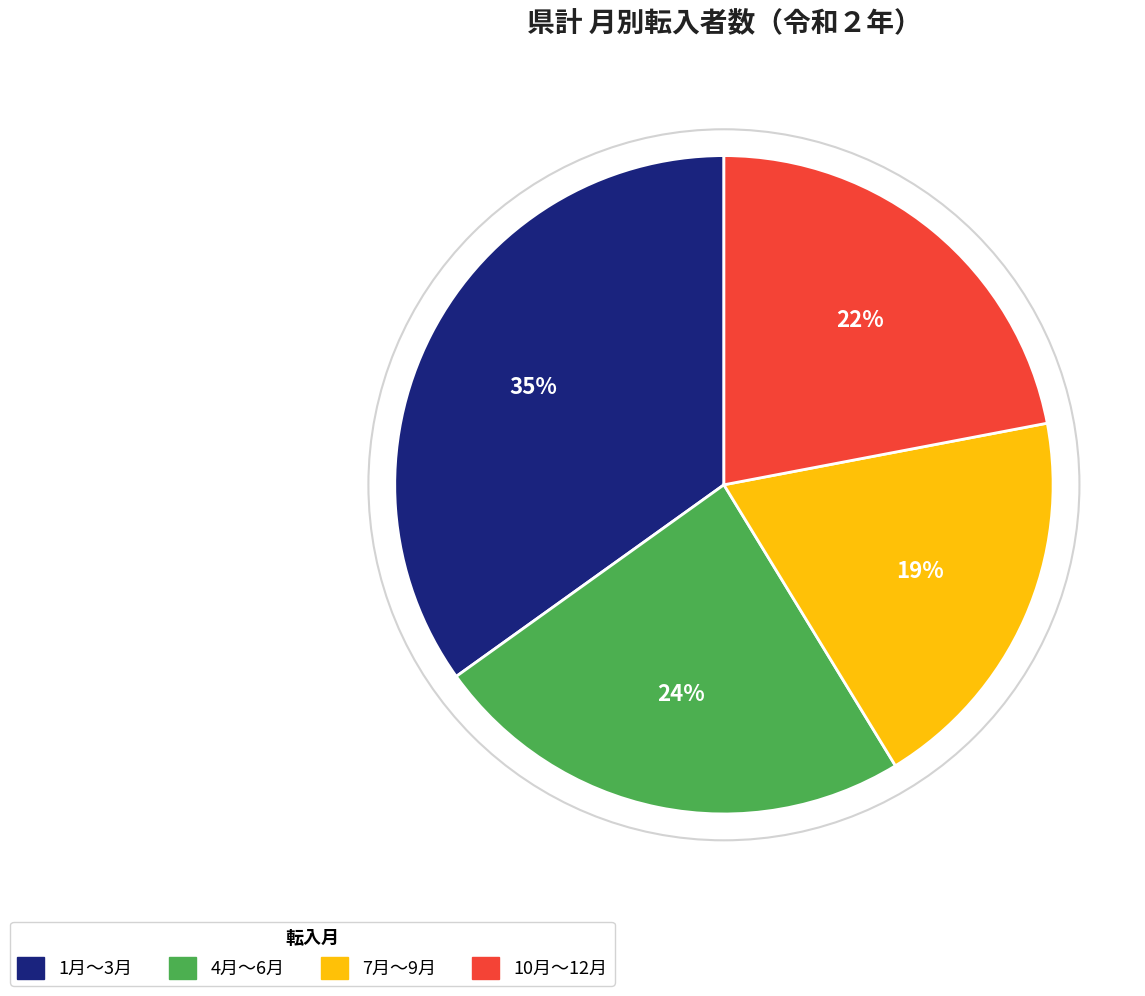

Is there any slice that represents more than half of the pie?

No